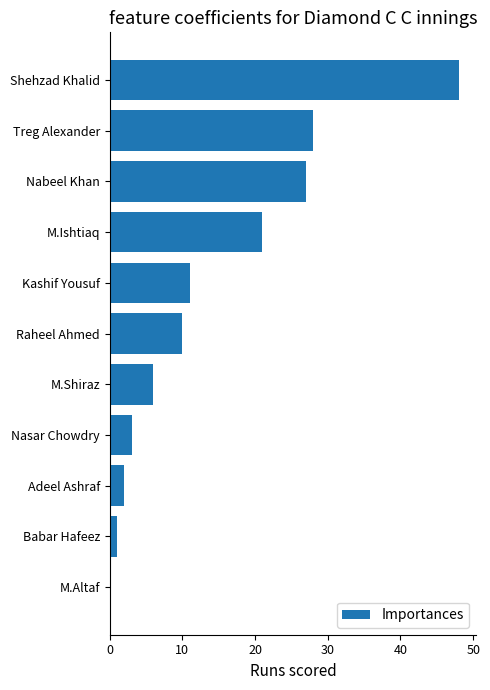

Which category has the highest value across all series?

Shehzad Khalid